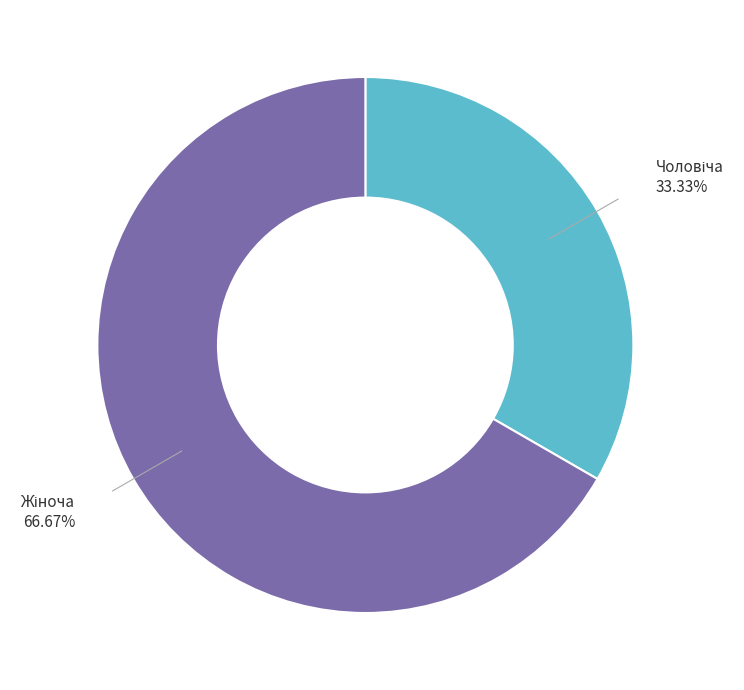

To the nearest percent, what is the average slice percentage?

50%